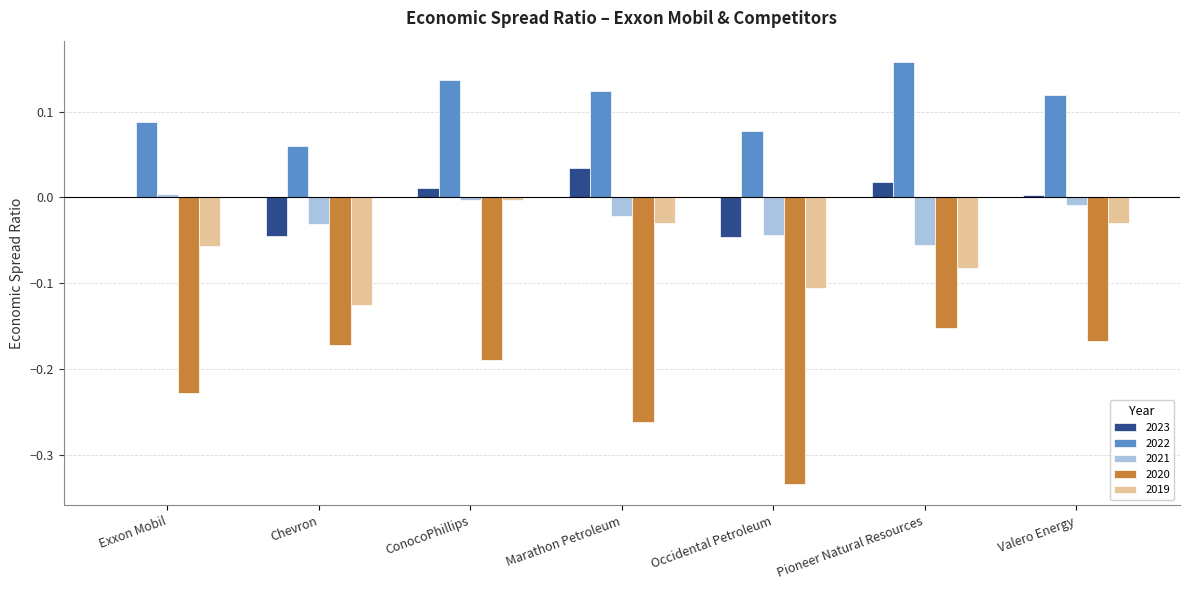

True or false: 2023 has a value of 0.0 at Marathon Petroleum.

True